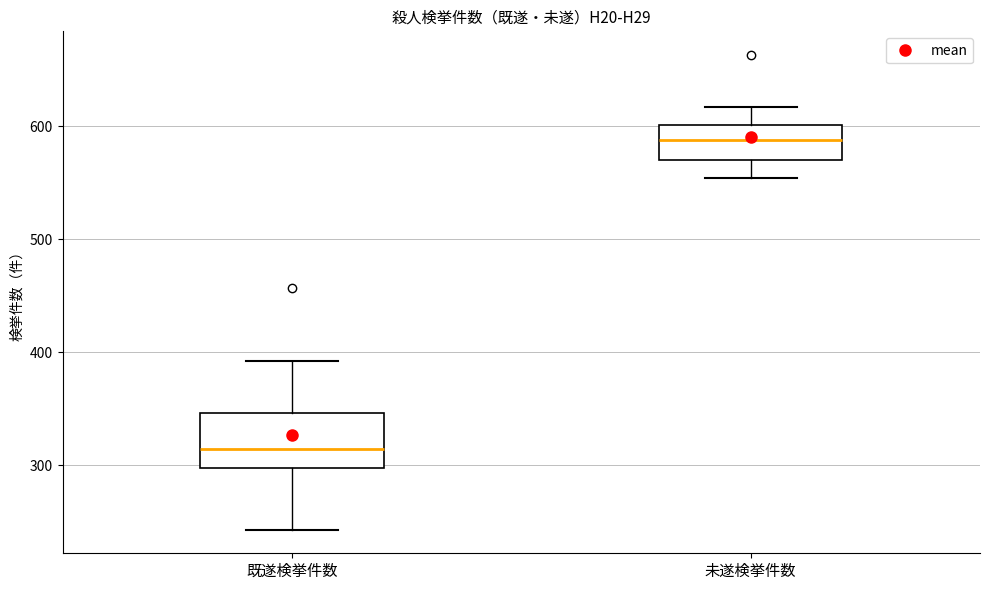

Which box is the tallest, from its lower edge to its upper edge?

既遂検挙件数